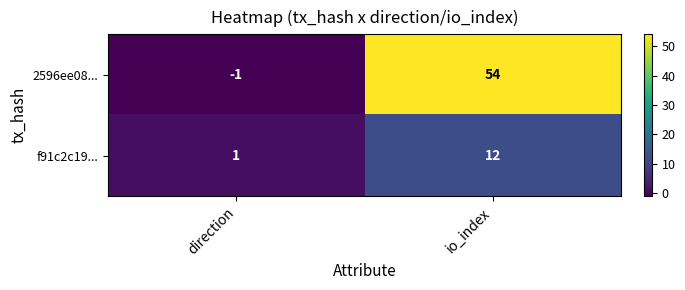

Rank the series by their maximum value, from lowest to highest.

f91c2c19..., 2596ee08...